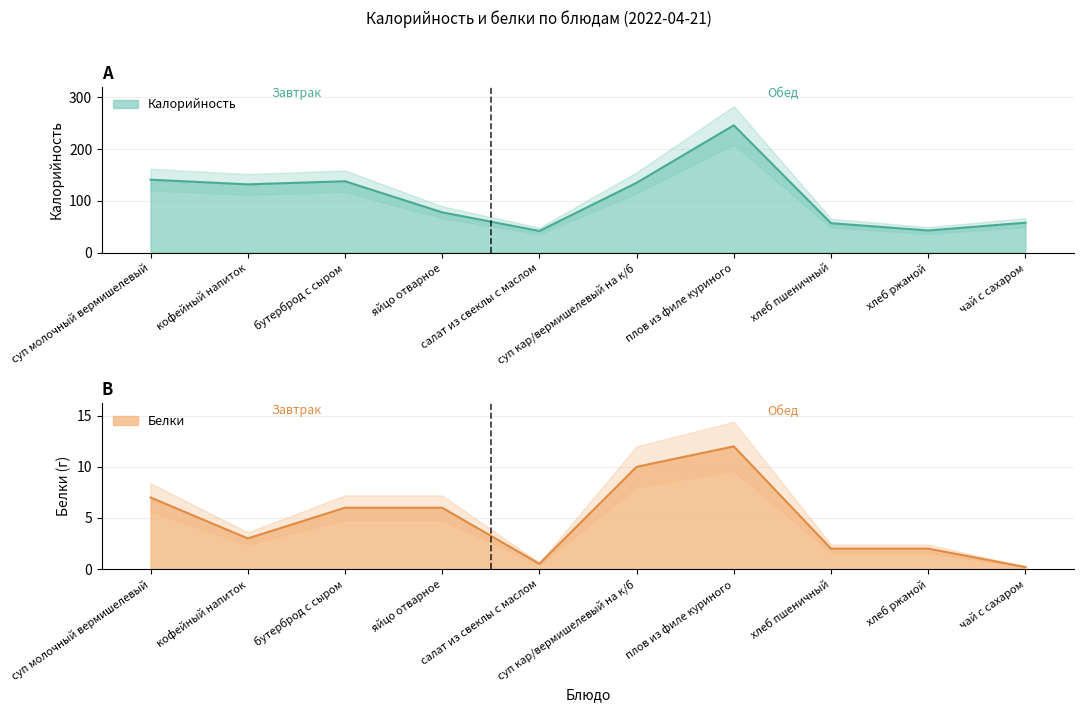

Which has a higher value, салат из свеклы с маслом or суп кар/вермишелевый на к/б?

суп кар/вермишелевый на к/б